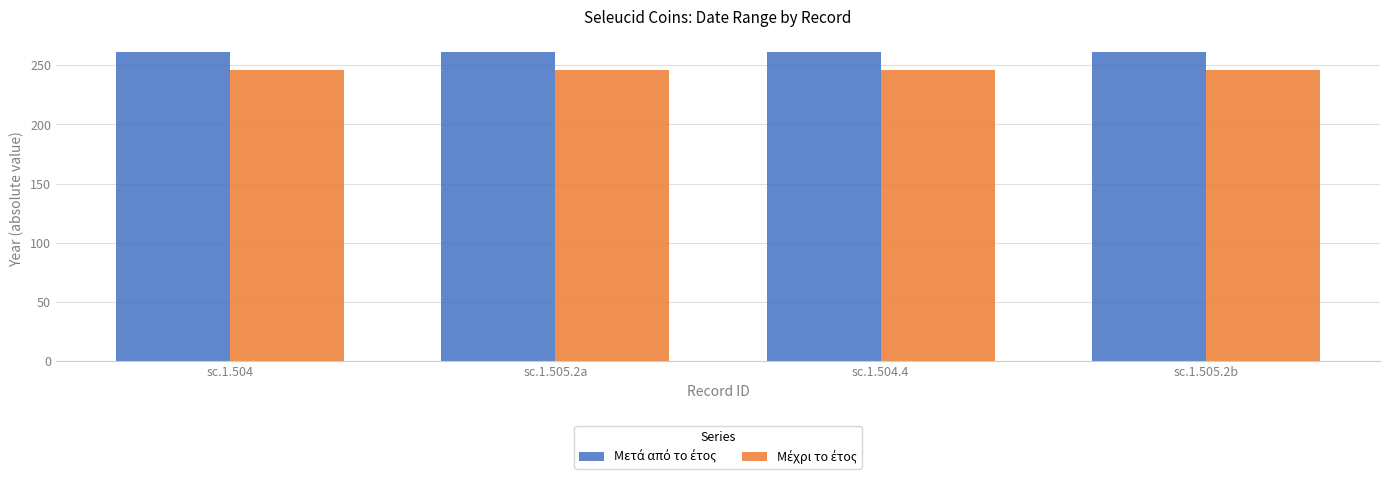

What is the total value across all series at sc.1.505.2b?

507